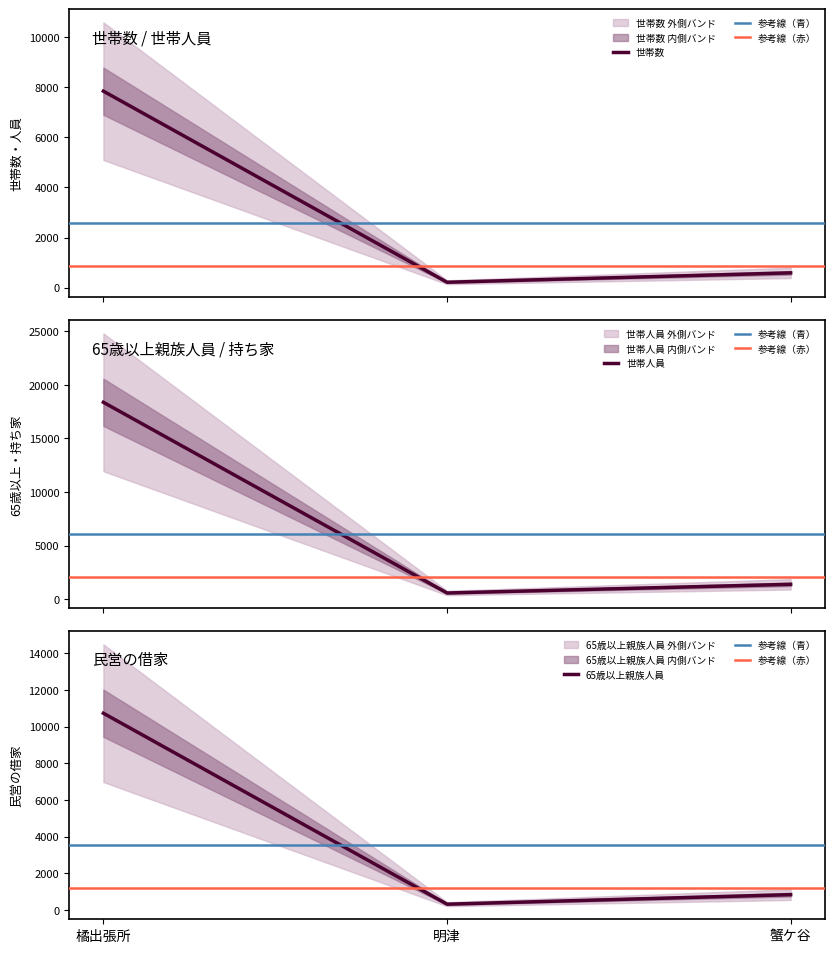

Reading left to right, transcribe all the data shown in this chart.

世帯数: 橘出張所=7843	明津=219	蟹ケ谷=593
世帯人員: 橘出張所=18373	明津=584	蟹ケ谷=1392
65歳以上親族人員: 橘出張所=10730	明津=312	蟹ケ谷=832